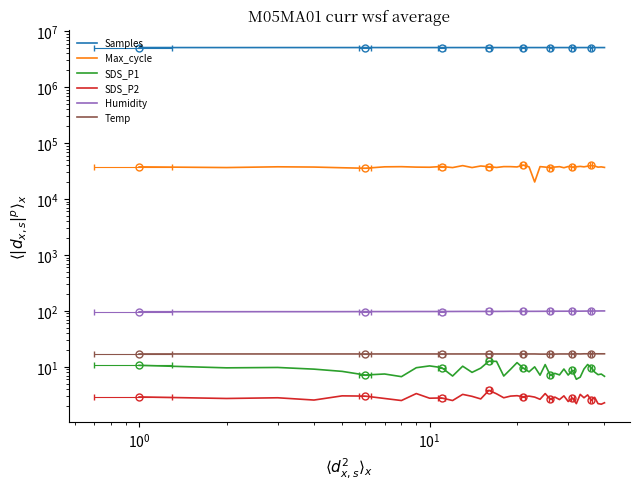

What is the difference between the maximum and second lowest values in the Humidity series?

3.2